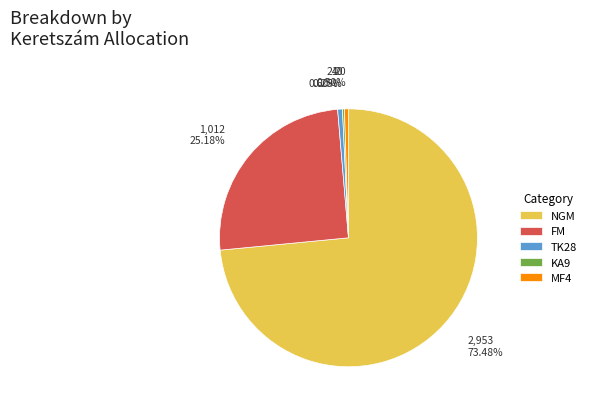

Does any single category account for the majority?

Yes